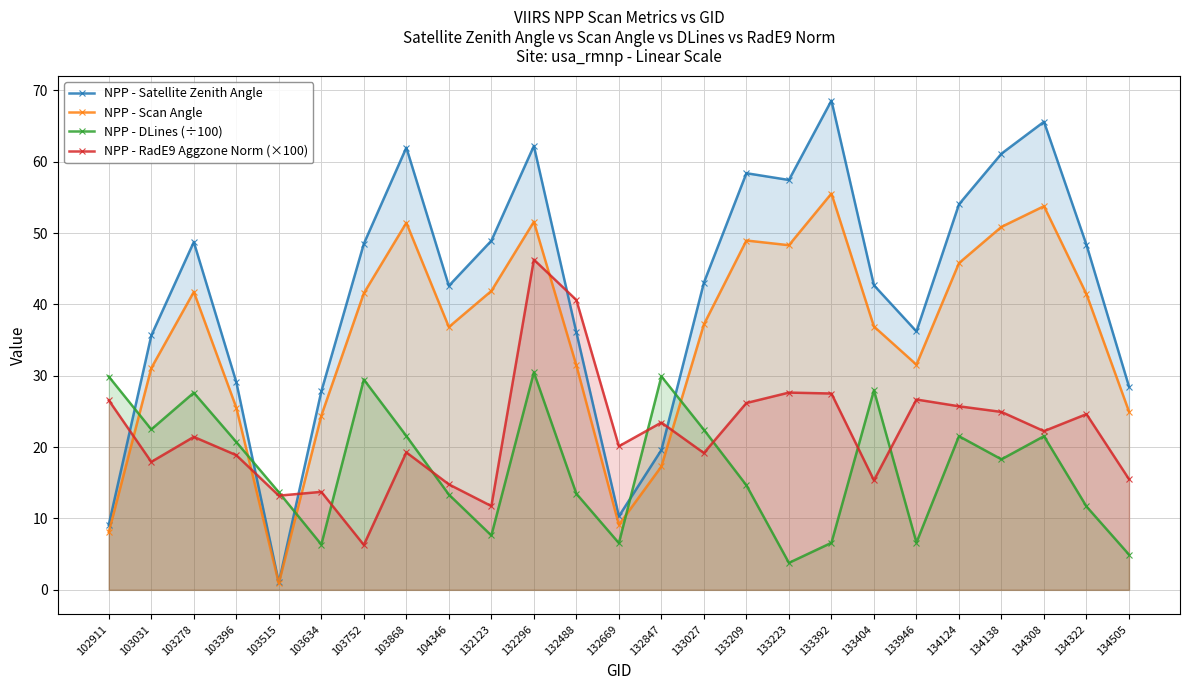

Reading left to right, what are all the values shown in this chart?

NPP - Satellite Zenith Angle: 102911=9.1	103031=35.6	103278=48.7	103396=29.1	103515=1.0	103634=27.8	103752=48.5	103868=62.0	104346=42.6	132123=48.9	132296=62.2	132488=36.1	132669=10.3	132847=19.6	133027=43.0	133209=58.4	133223=57.4	133392=68.6	133404=42.7	133946=36.2	134124=54.0	134138=61.1	134308=65.6	134322=48.3	134505=28.5
NPP - Scan Angle: 102911=8.1	103031=31.1	103278=41.8	103396=25.5	103515=0.9	103634=24.4	103752=41.6	103868=51.4	104346=36.8	132123=41.9	132296=51.6	132488=31.4	132669=9.1	132847=17.3	133027=37.2	133209=49.0	133223=48.3	133392=55.5	133404=36.9	133946=31.6	134124=45.8	134138=50.9	134308=53.8	134322=41.4	134505=25.0
NPP - DLines (÷100): 102911=29.9	103031=22.5	103278=27.6	103396=20.7	103515=13.7	103634=6.3	103752=29.5	103868=21.6	104346=13.3	132123=7.6	132296=30.5	132488=13.5	132669=6.5	132847=29.9	133027=22.4	133209=14.7	133223=3.8	133392=6.6	133404=28.0	133946=6.6	134124=21.5	134138=18.3	134308=21.5	134322=11.7	134505=4.9
NPP - RadE9 Aggzone Norm (×100): 102911=26.6	103031=17.9	103278=21.4	103396=18.9	103515=13.2	103634=13.7	103752=6.3	103868=19.3	104346=14.8	132123=11.7	132296=46.3	132488=40.6	132669=20.1	132847=23.4	133027=19.2	133209=26.2	133223=27.6	133392=27.5	133404=15.3	133946=26.7	134124=25.7	134138=24.9	134308=22.2	134322=24.6	134505=15.5